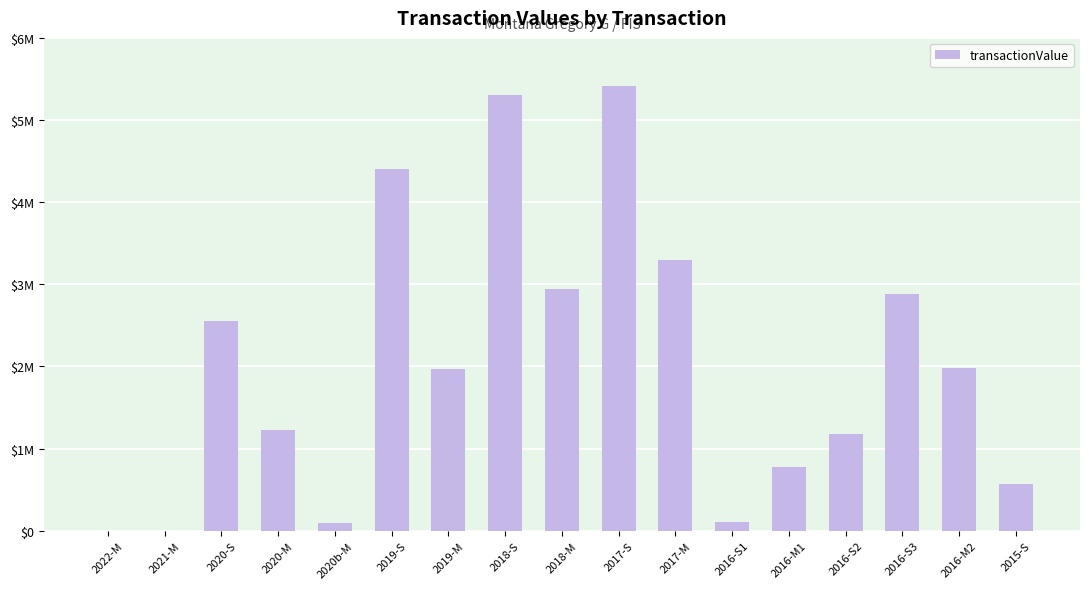

What is the change in value from 2019-M to 2016-S2?

-798411